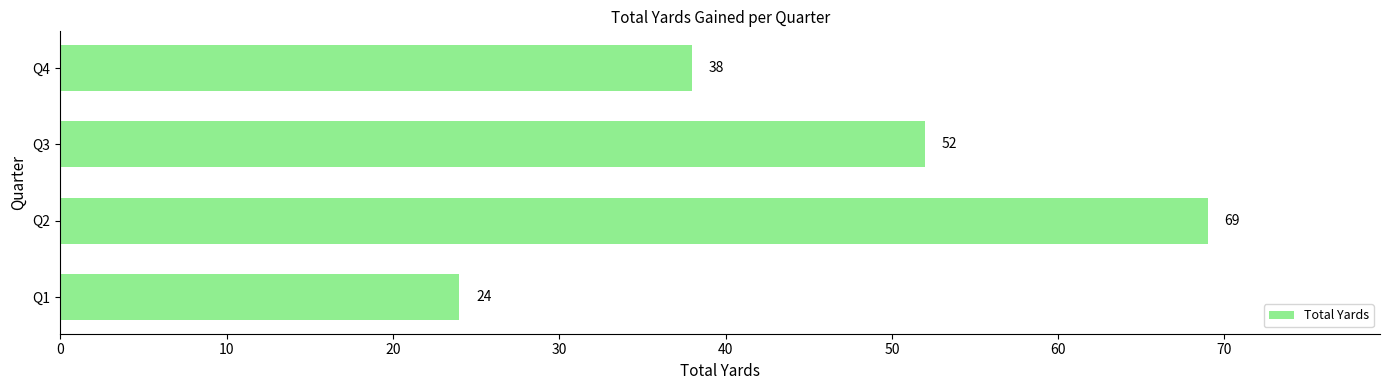

What is the average value?

46